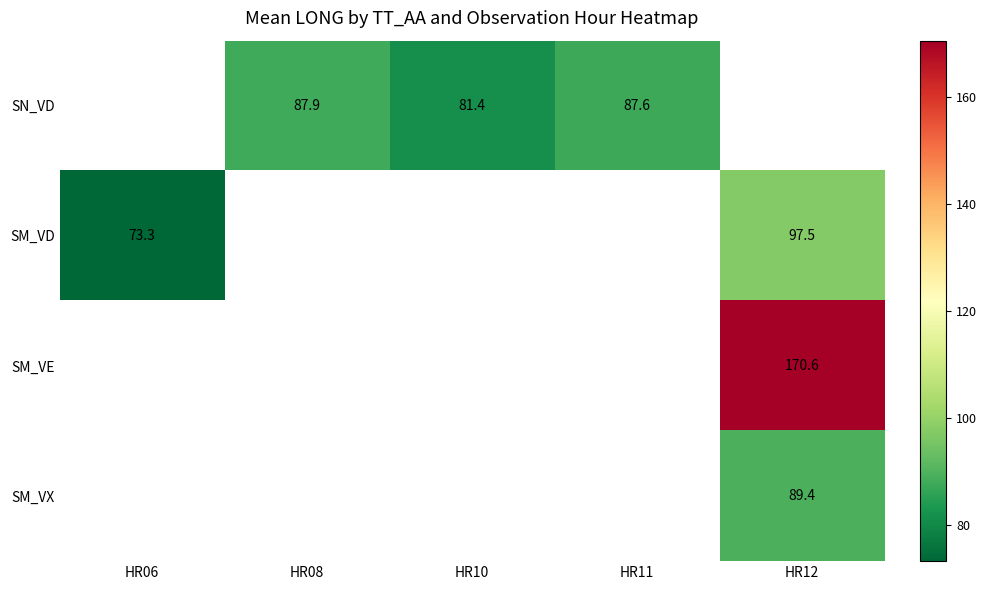

The SN_VD series shows 131.3 at HR10. True or false?

False